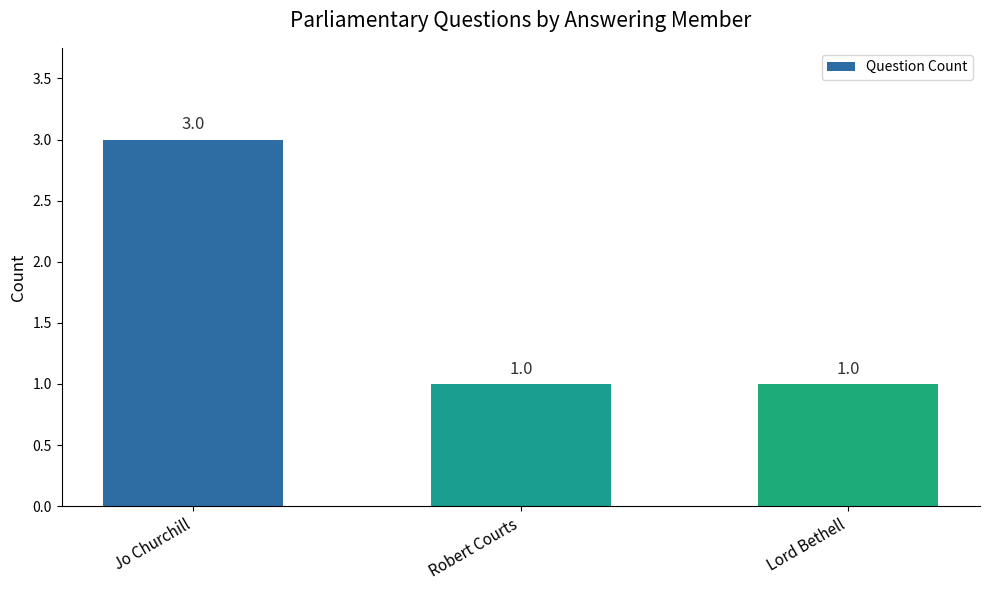

Count the values in the range 1 to 3.

3